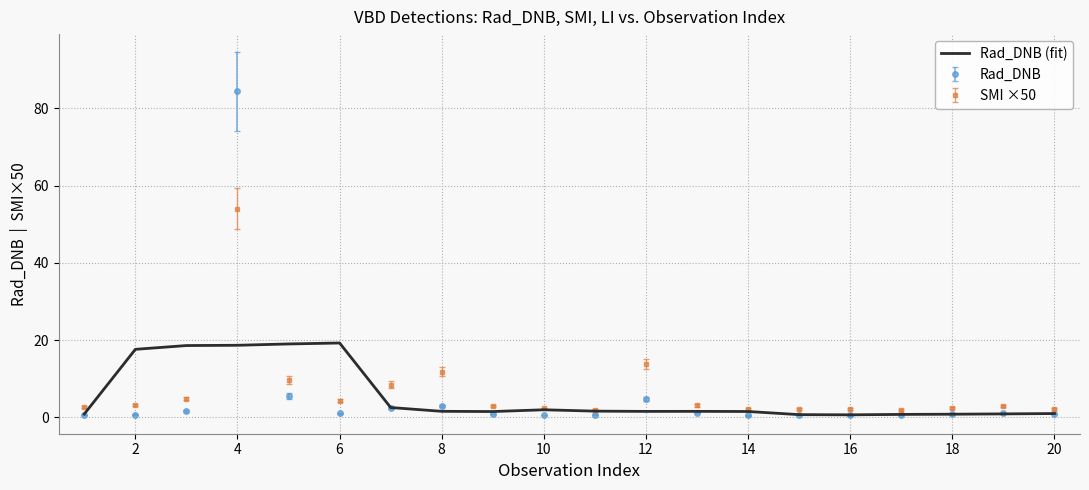

List the series in order of their peak value, highest first.

Rad_DNB, SMI ×50, Rad_DNB (fit)